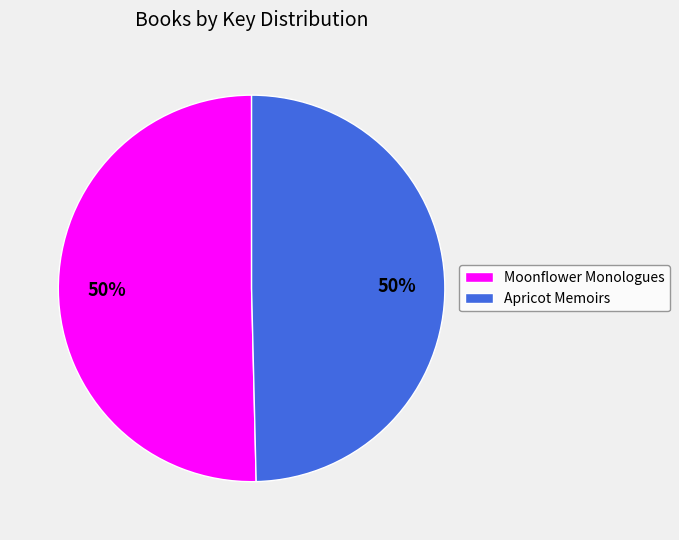

Approximately how many times larger is the value at Apricot Memoirs compared to Moonflower Monologues?

1.0